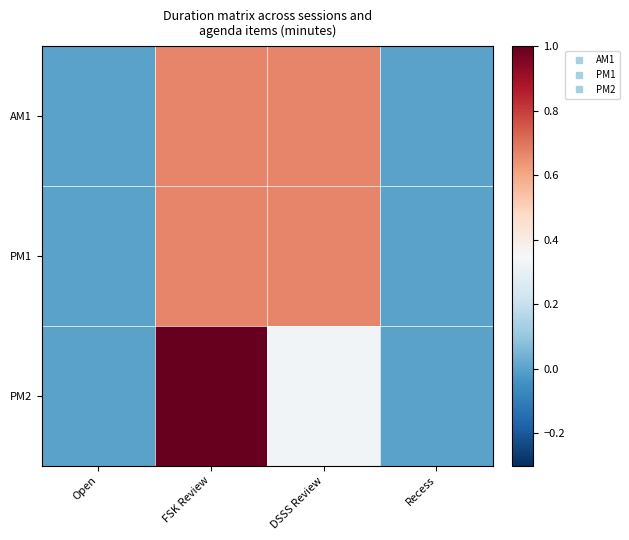

Reading right to left, list all the values displayed in this chart.

AM1: Recess=0.0	DSSS Review=0.7	FSK Review=0.7	Open=0.0
PM1: Recess=0.0	DSSS Review=0.7	FSK Review=0.7	Open=0.0
PM2: Recess=0.0	DSSS Review=0.3	FSK Review=1.0	Open=0.0